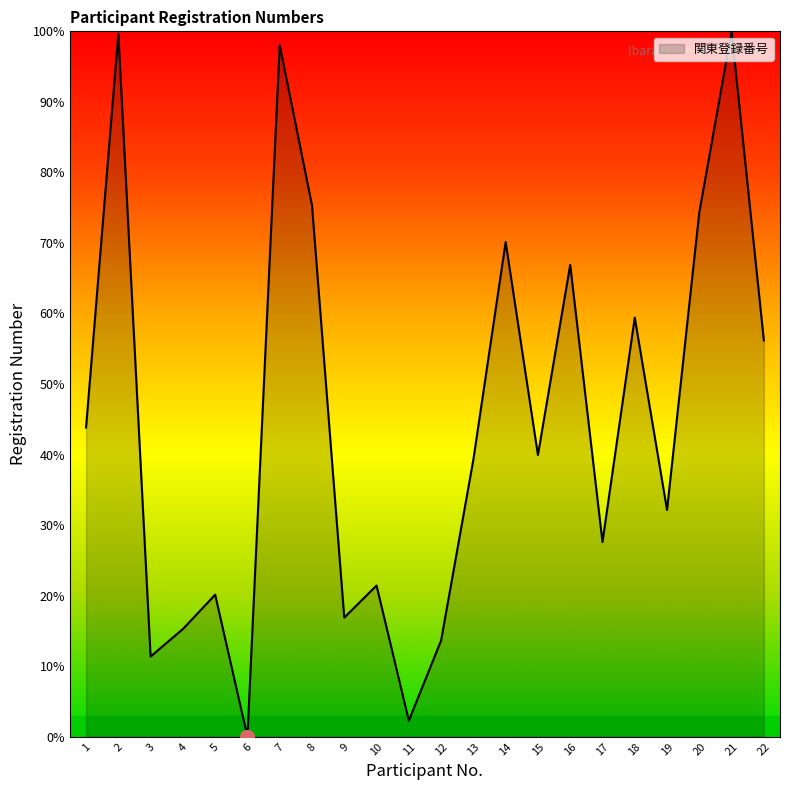

The chart shows a value of 16.4 at 15. True or false?

False